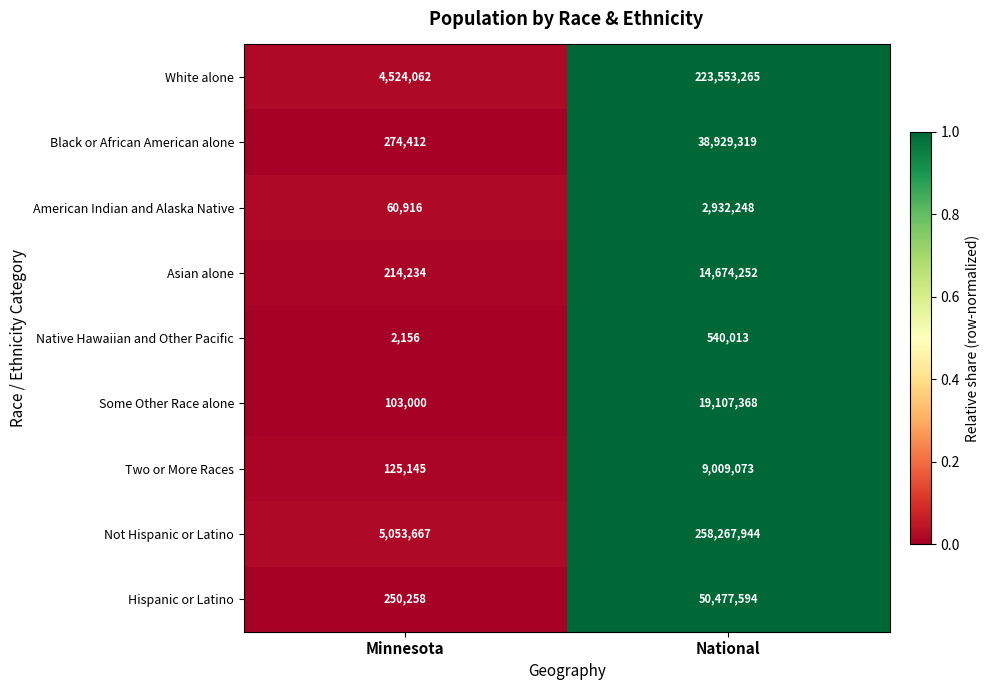

Which series changed the most between Minnesota and National?

Not Hispanic or Latino